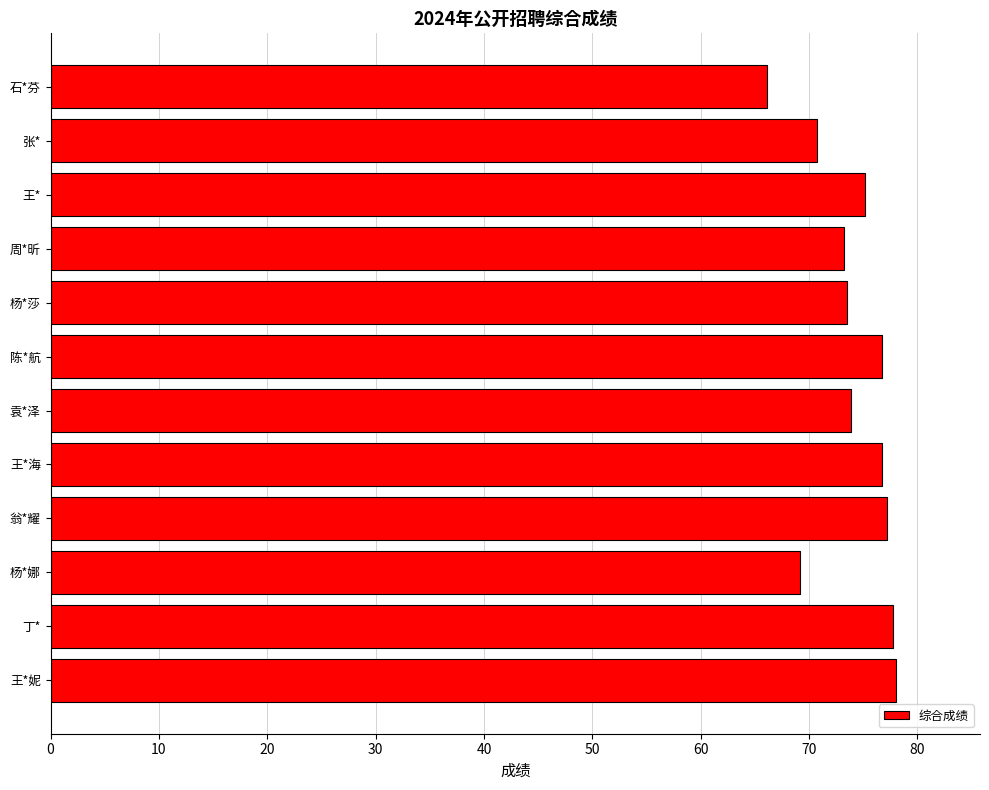

Are the bars grouped side by side (vs. stacked)?

No